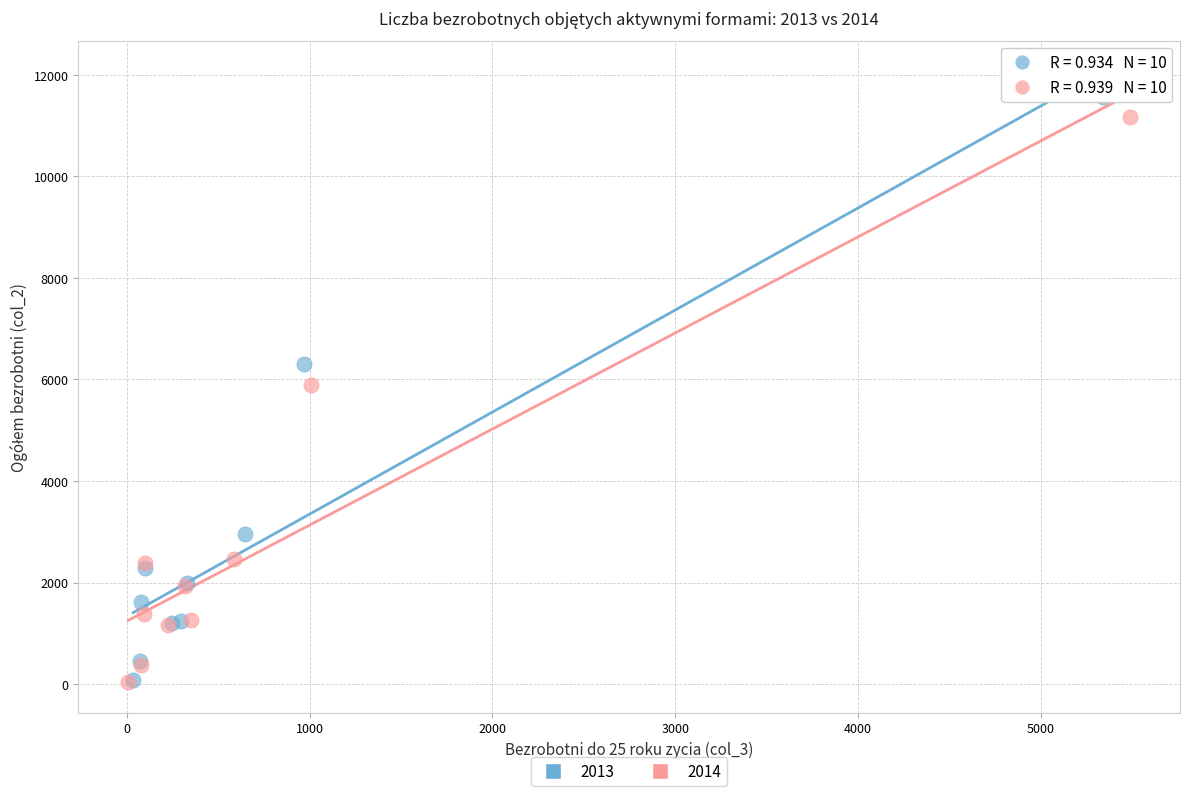

Which series contains the highest Y value?

2013